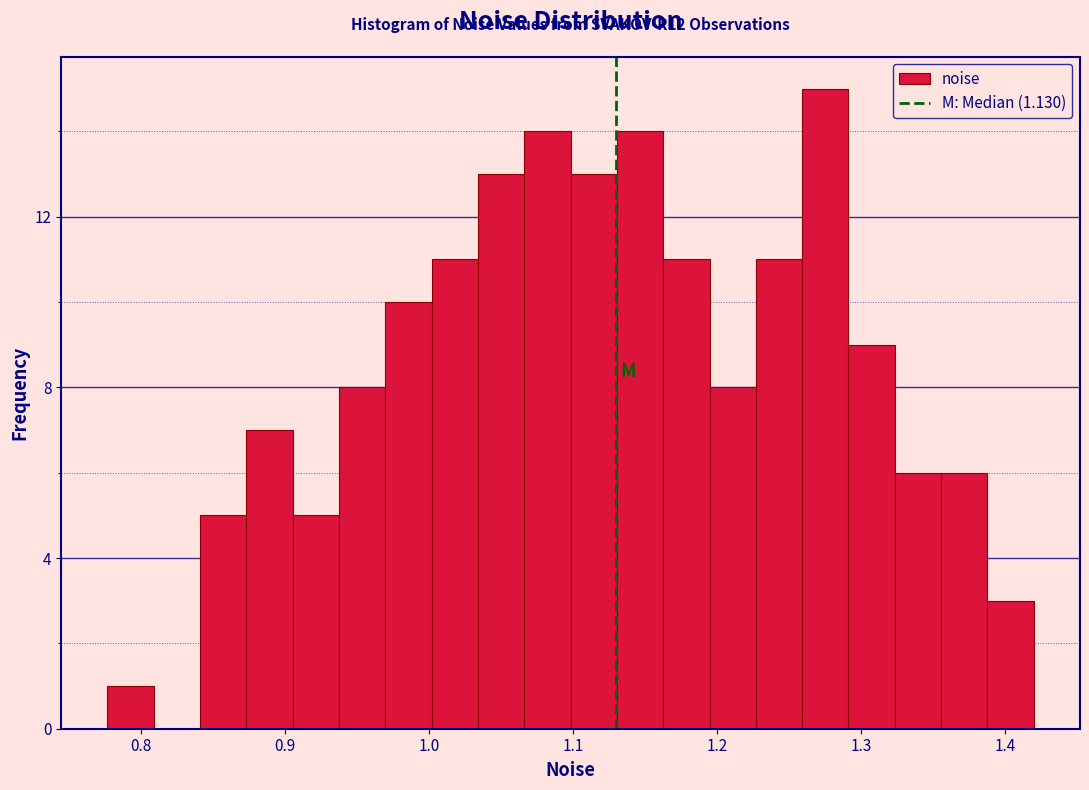

Around what value on the x-axis is the tallest bar? Give the approximate position of its centre, as read against the axis.

1.28